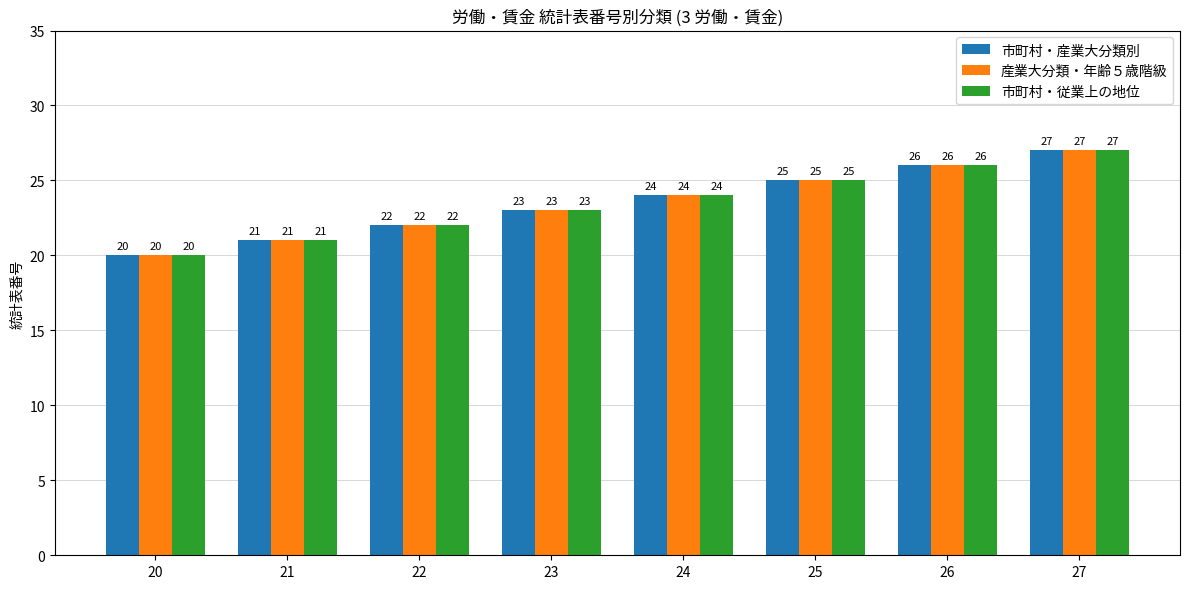

How many groups of bars are there?

8